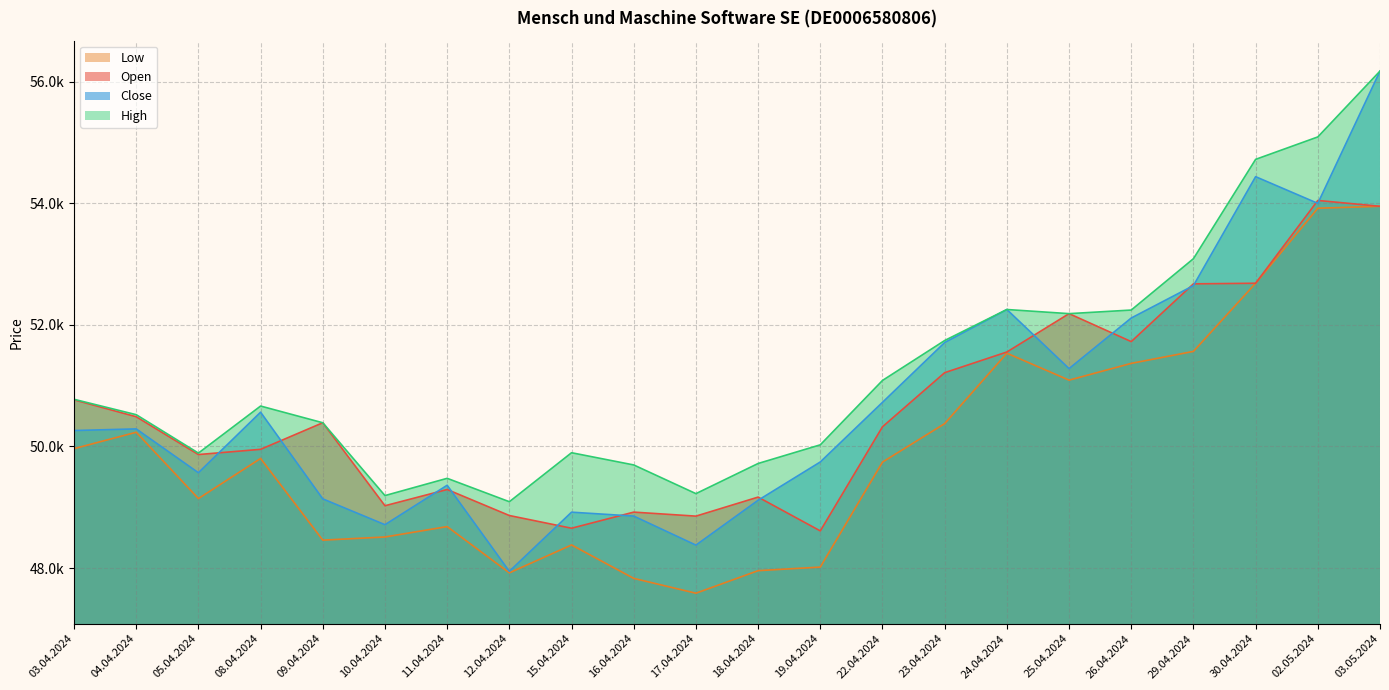

What is the value of the Close point at the 15th from the left?

51710